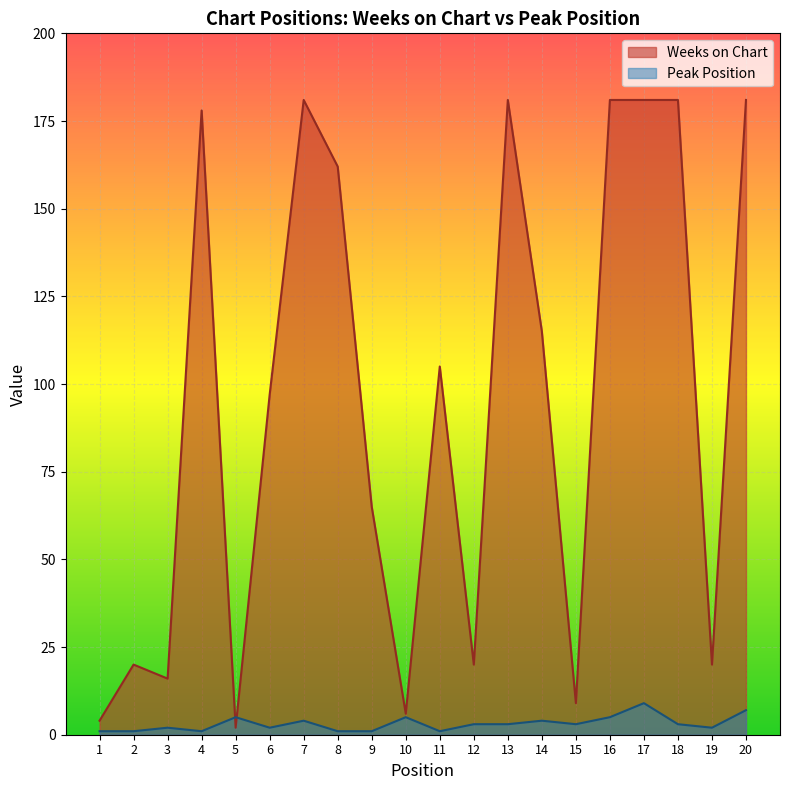

Between 15 and 9, which is larger?

9